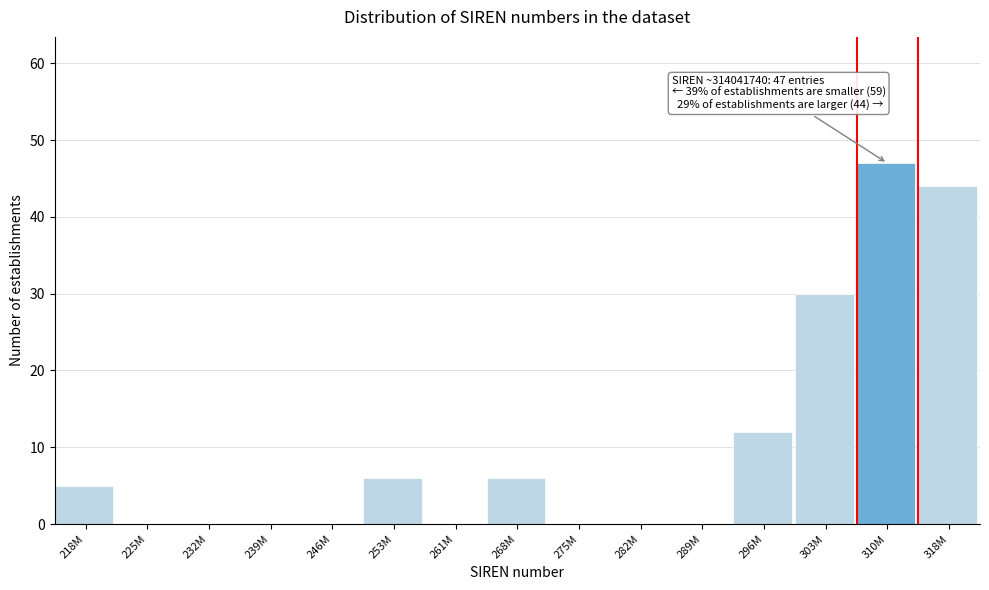

Reading left to right, transcribe all the data shown in this chart.

218M=5	225M=0	232M=0	239M=0	246M=0	253M=6	261M=0	268M=6	275M=0	282M=0	289M=0	296M=12	303M=30	310M=47	318M=44